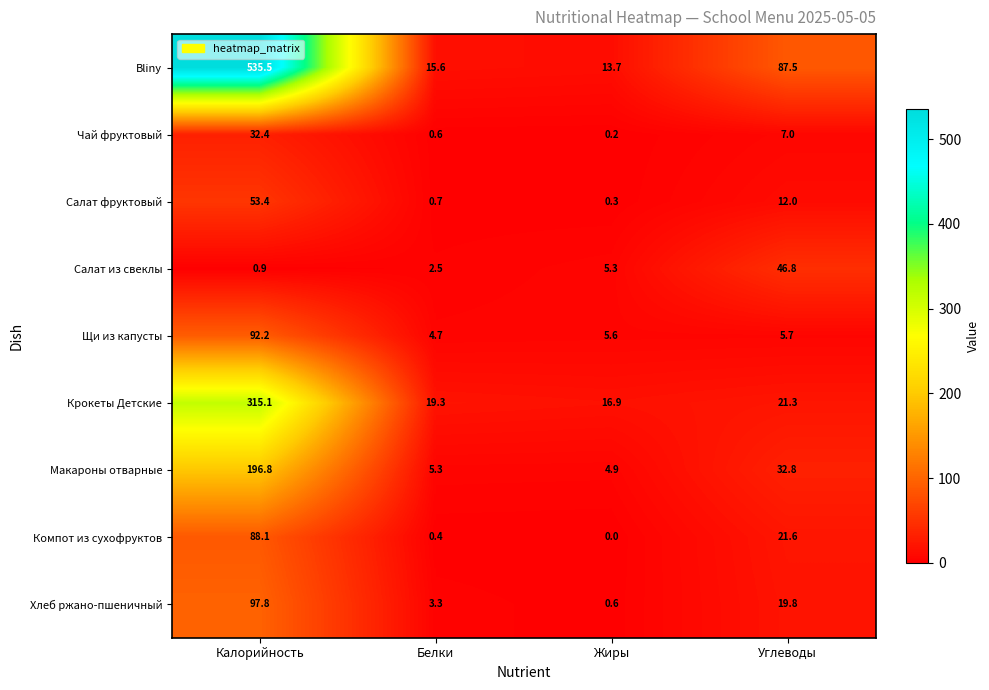

What is the sum of the Компот из сухофруктов values at Калорийность and Жиры?

88.1